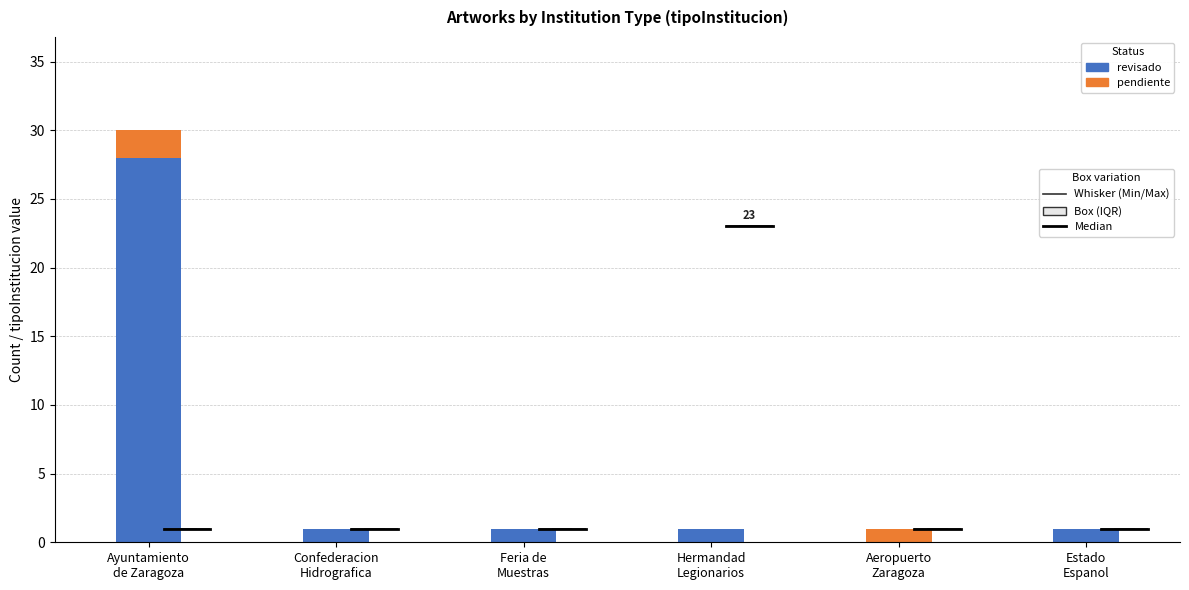

Does the chart contain stacked bars?

Yes